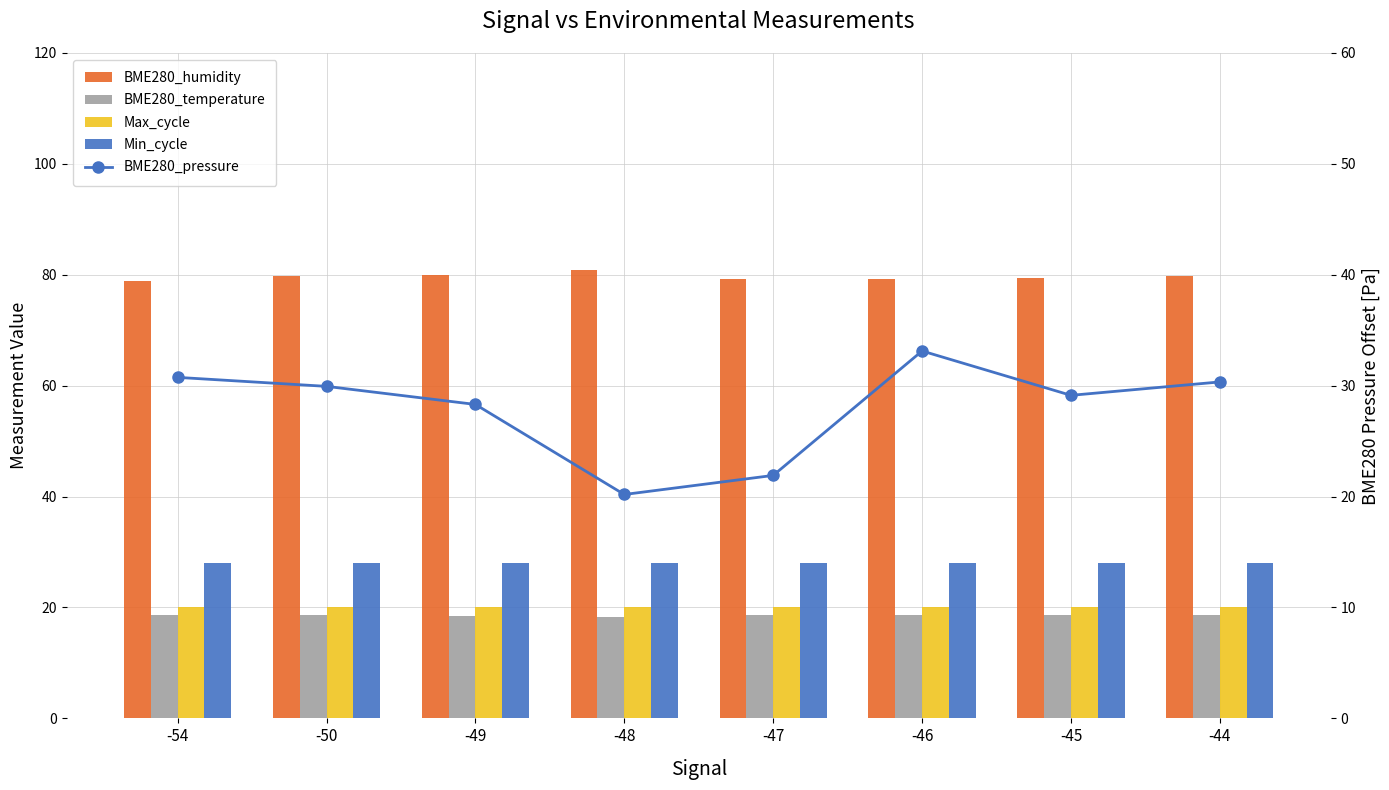

What is the value of the BME280_humidity bar at the 3rd from the left?

79.9